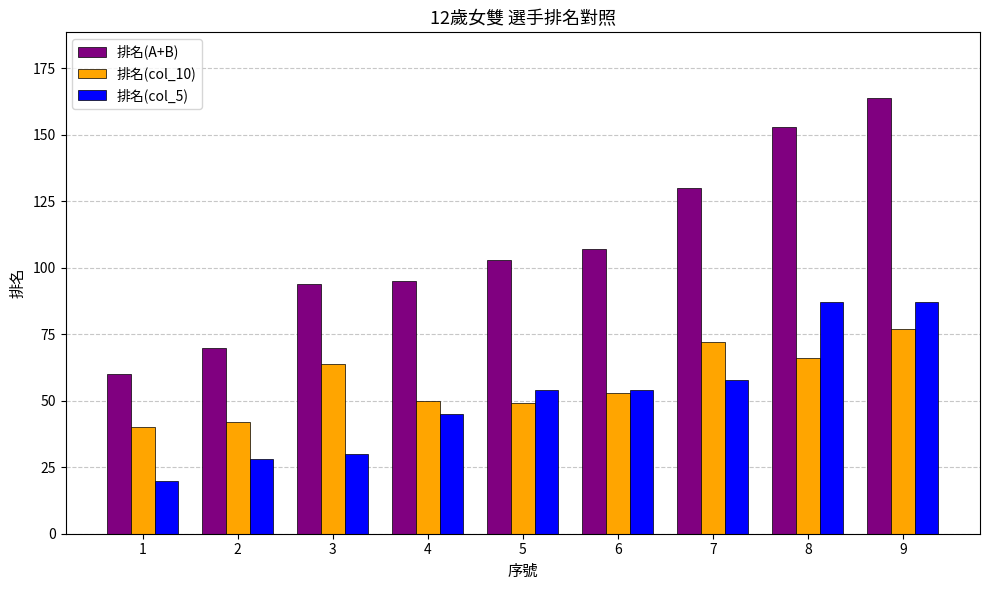

Reading right to left, extract all data points from this chart.

排名(A+B): 9=164	8=153	7=130	6=107	5=103	4=95	3=94	2=70	1=60
排名(col_10): 9=77	8=66	7=72	6=53	5=49	4=50	3=64	2=42	1=40
排名(col_5): 9=87	8=87	7=58	6=54	5=54	4=45	3=30	2=28	1=20